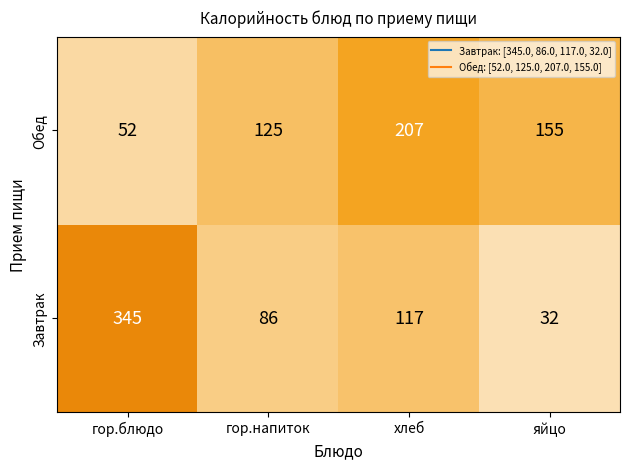

Which series changed the most between гор.напиток and яйцо?

Завтрак